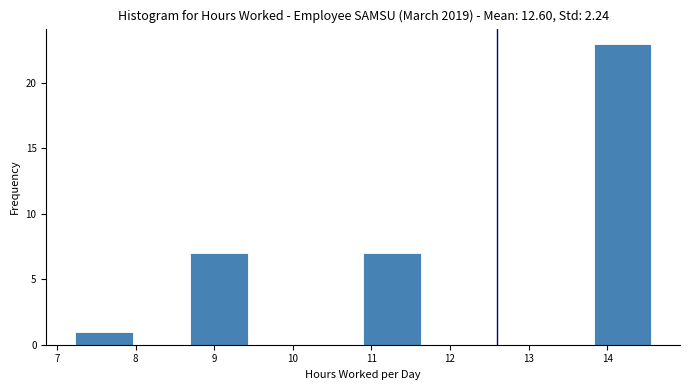

Over which range of the x-axis is the bar tallest?

13.8 to 14.6